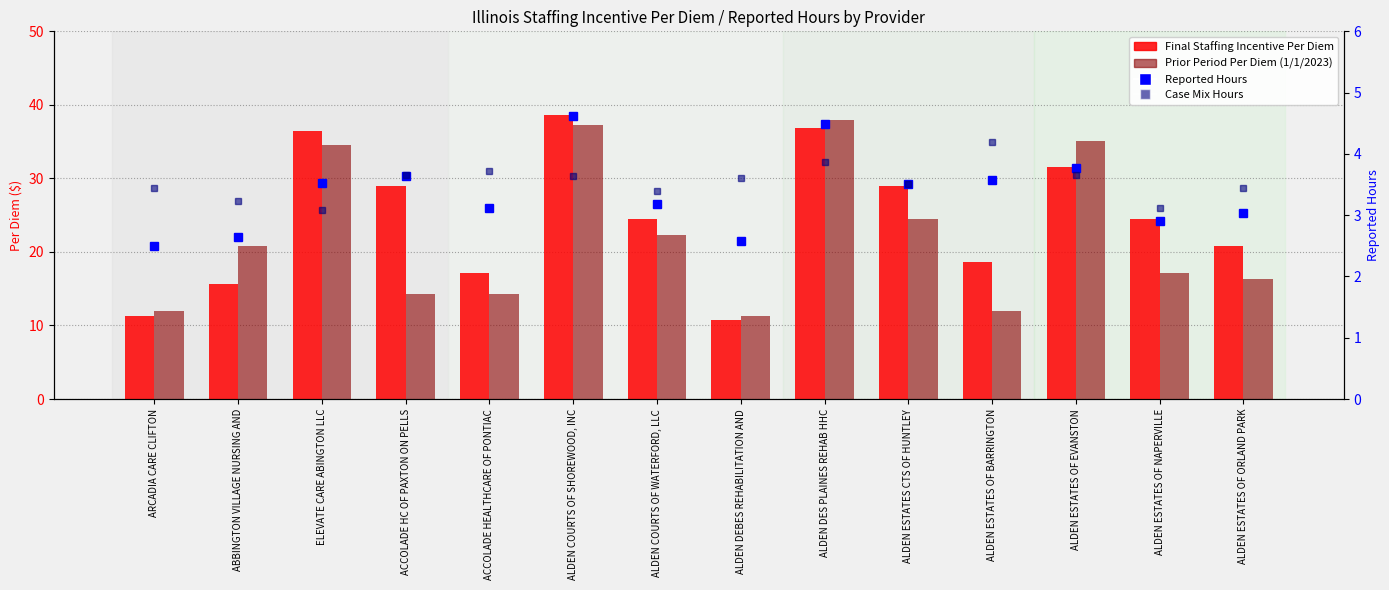

What is the difference between the maximum and minimum values in the Reported Hours series?

2.1